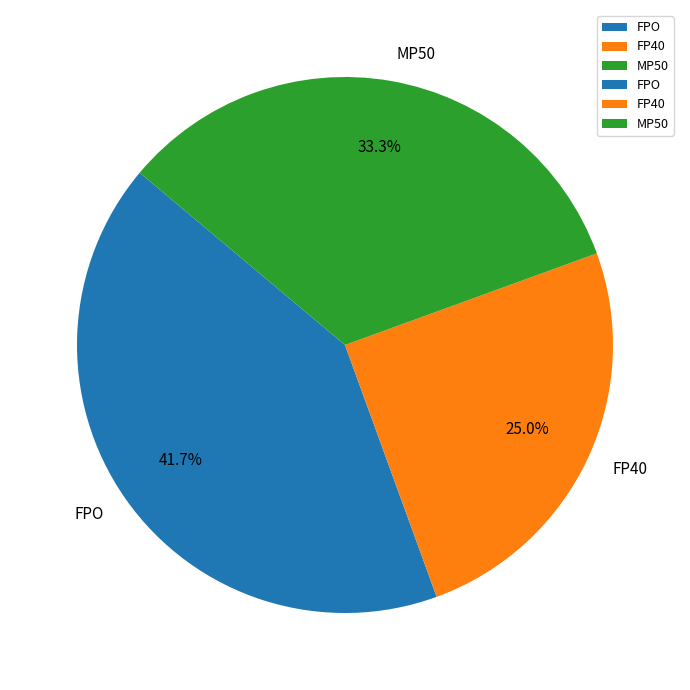

Rank the categories by value from lowest to highest.

FP40, MP50, FPO